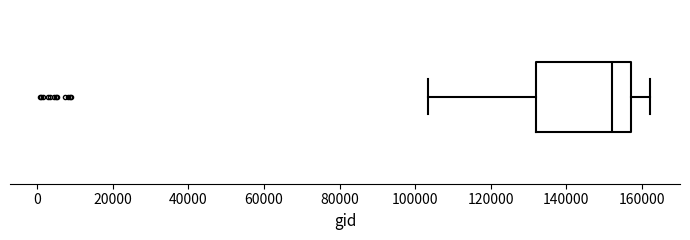

Read this box plot against the x-axis: the position of the median line, the range covered by the box, and the ends of both whiskers. The values are not printed on the chart, so give them approximately, as read against the axis.

median 152000, box 132000 to 158000, whiskers 104000 to 162000